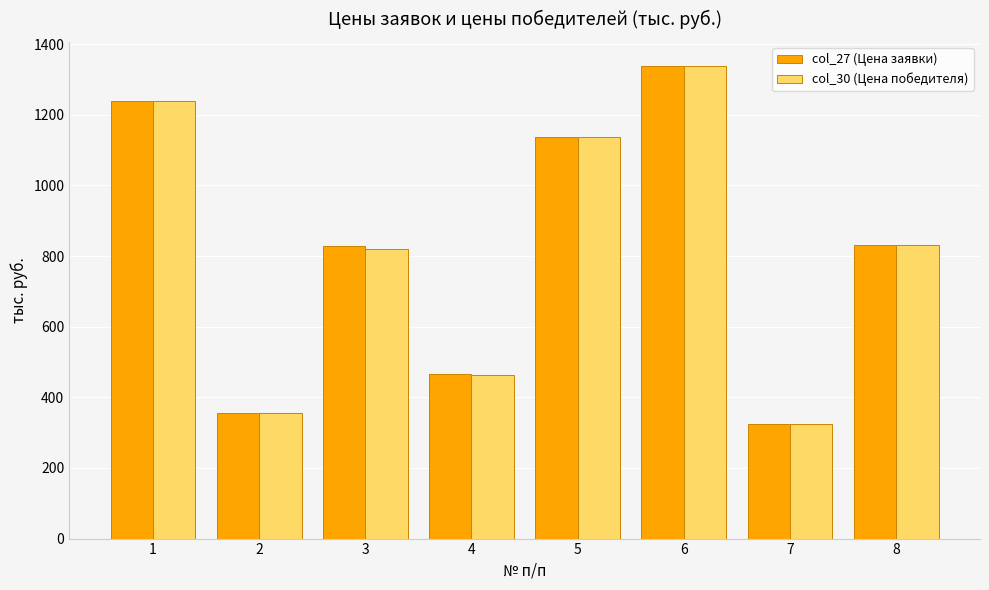

What is the smallest value displayed?

324.0